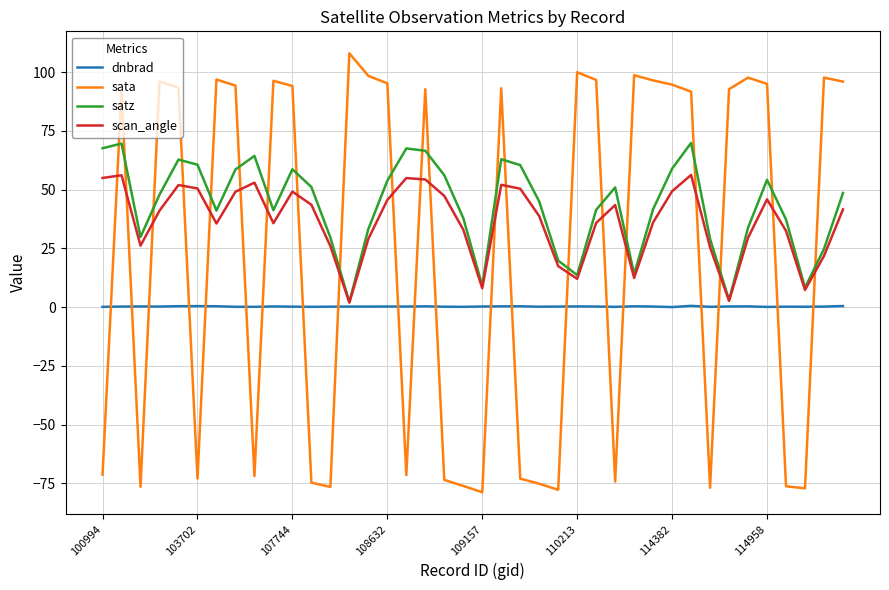

List the series in order of their overall mean, highest first.

satz, scan_angle, sata, dnbrad